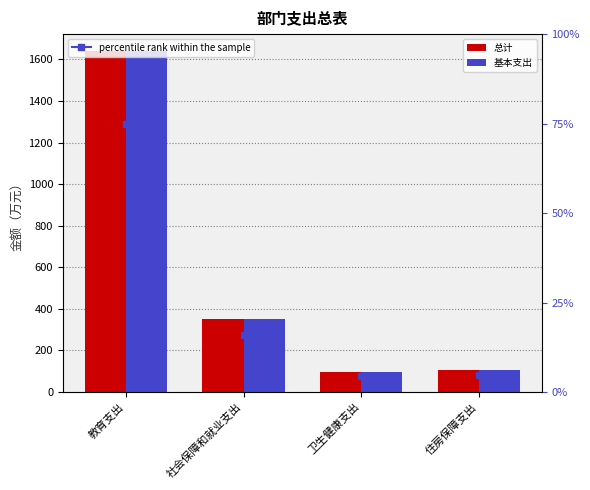

The value of 基本支出 at 社会保障和就业支出 is 349.9. True or false?

True